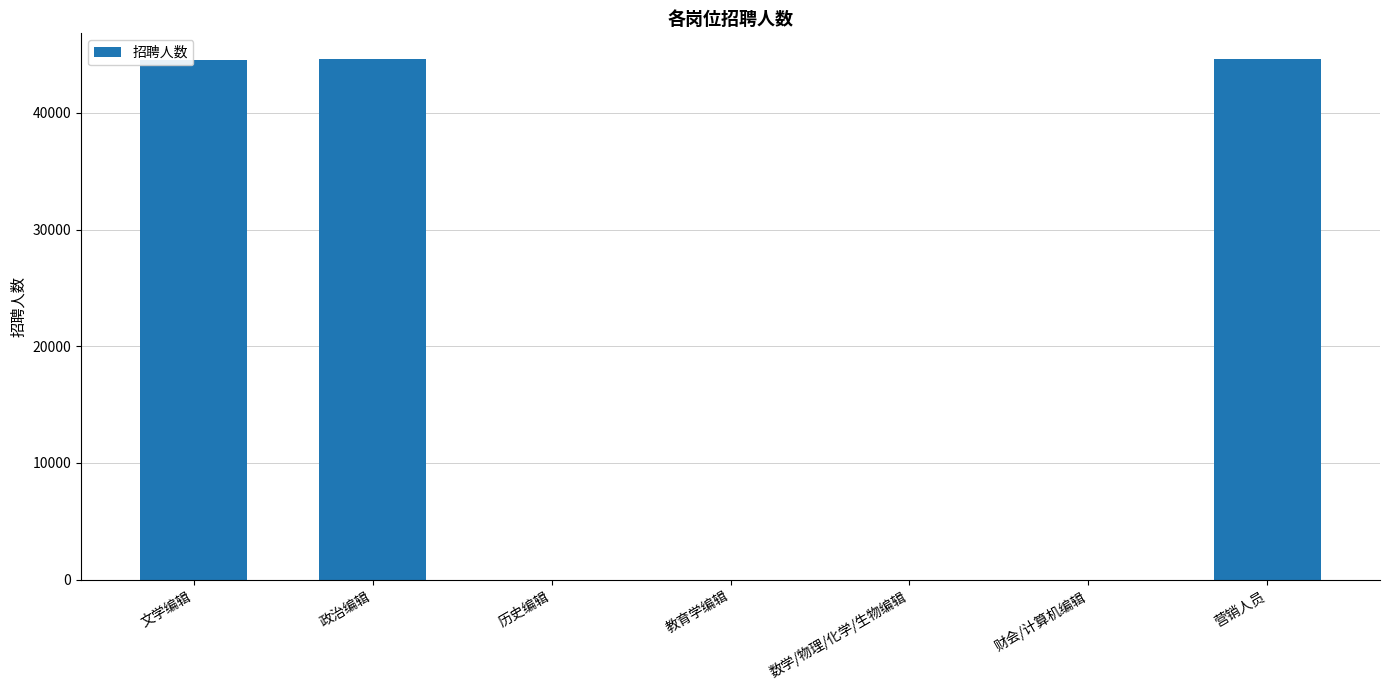

Which has a higher value, 数学/物理/化学/生物编辑 or 营销人员?

营销人员